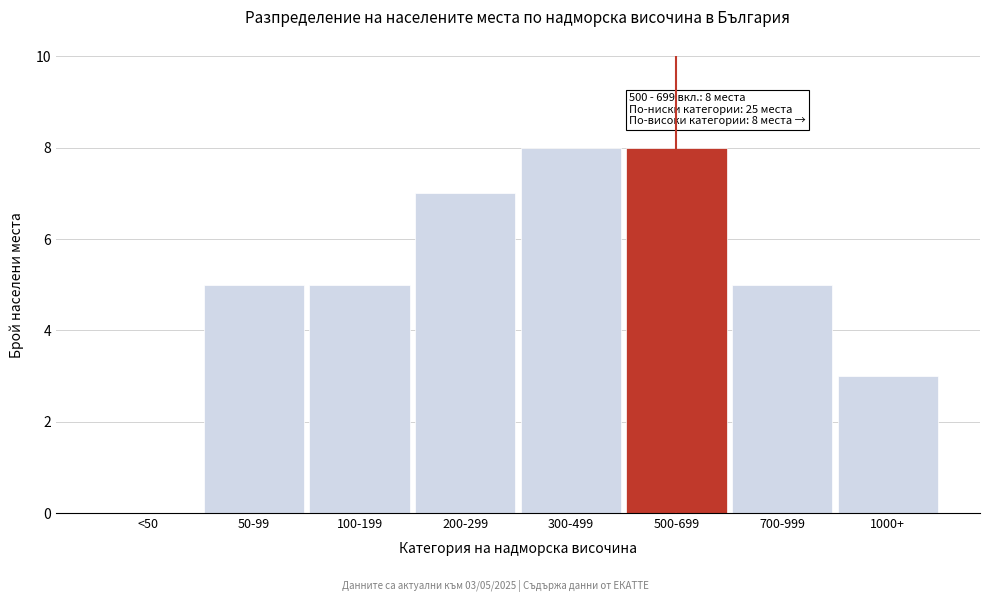

Reading left to right, extract all data points from this chart.

<50=0	50-99=5	100-199=5	200-299=7	300-499=8	500-699=8	700-999=5	1000+=3